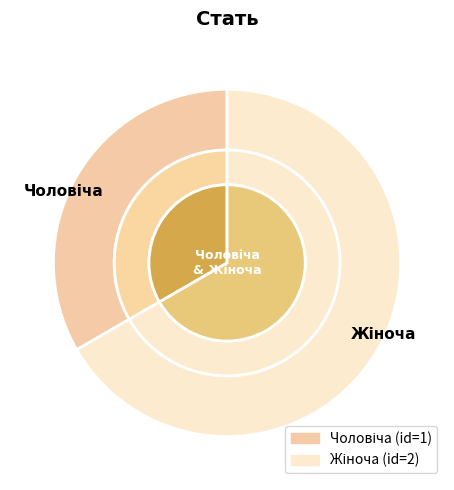

Does Чоловіча account for over 50% of the chart?

No